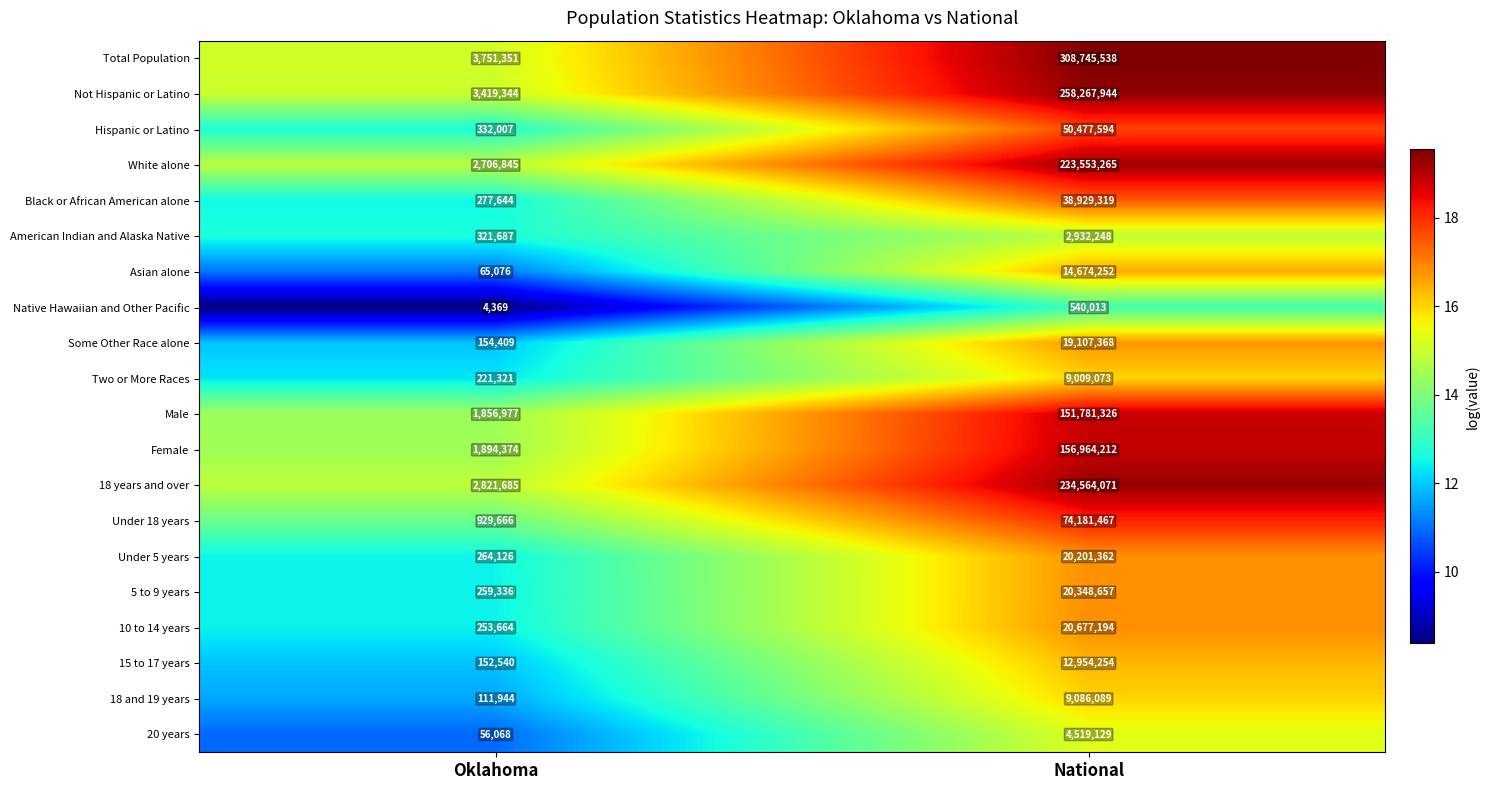

Read the Hispanic or Latino value at National, to the nearest 50.

50477600